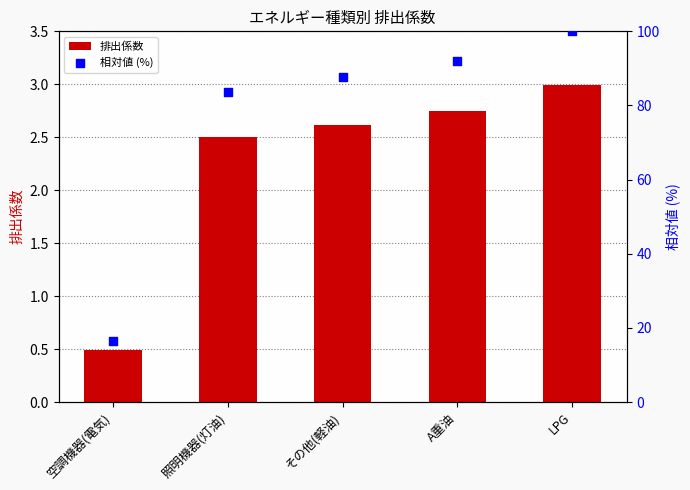

Which series has the largest total across all categories?

相対値 (%)